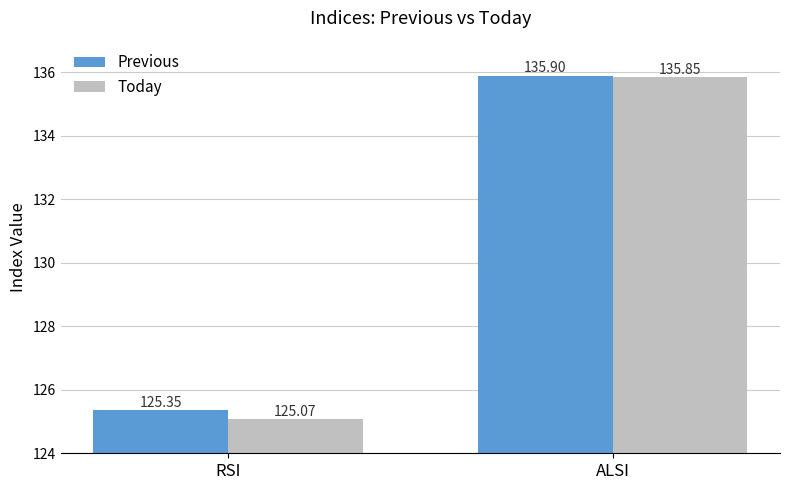

What is the difference between the maximum and minimum values in the Today series?

10.8